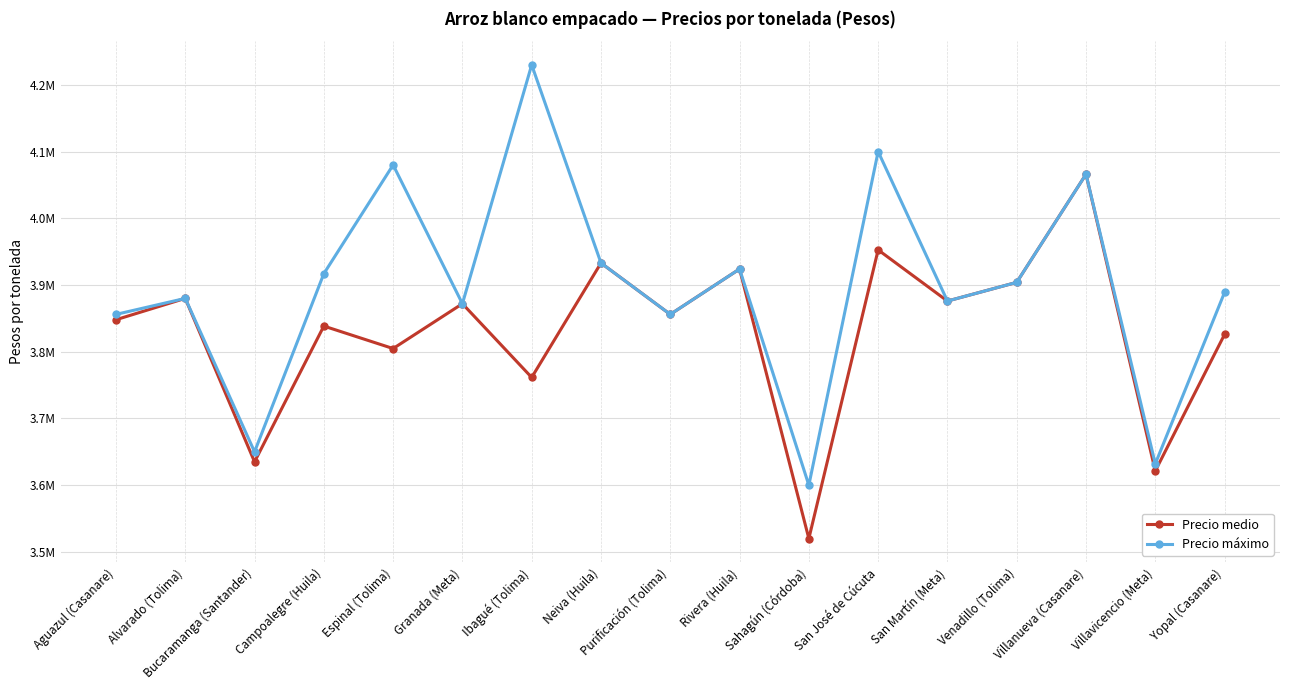

Reading right to left, transcribe all the data shown in this chart.

Precio medio: 3826000.0	3621333.3	4066000.0	3904000.0	3876000.0	3952666.7	3520000.0	3924000.0	3856000.0	3933000.0	3761500.0	3872000.0	3804800.0	3838500.0	3635000.0	3880000.0	3848000.0
Precio máximo: 3889000.0	3632000.0	4066000.0	3904000.0	3876000.0	4100000.0	3600000.0	3924000.0	3856000.0	3933000.0	4230000.0	3872000.0	4080000.0	3917000.0	3650000.0	3880000.0	3856000.0